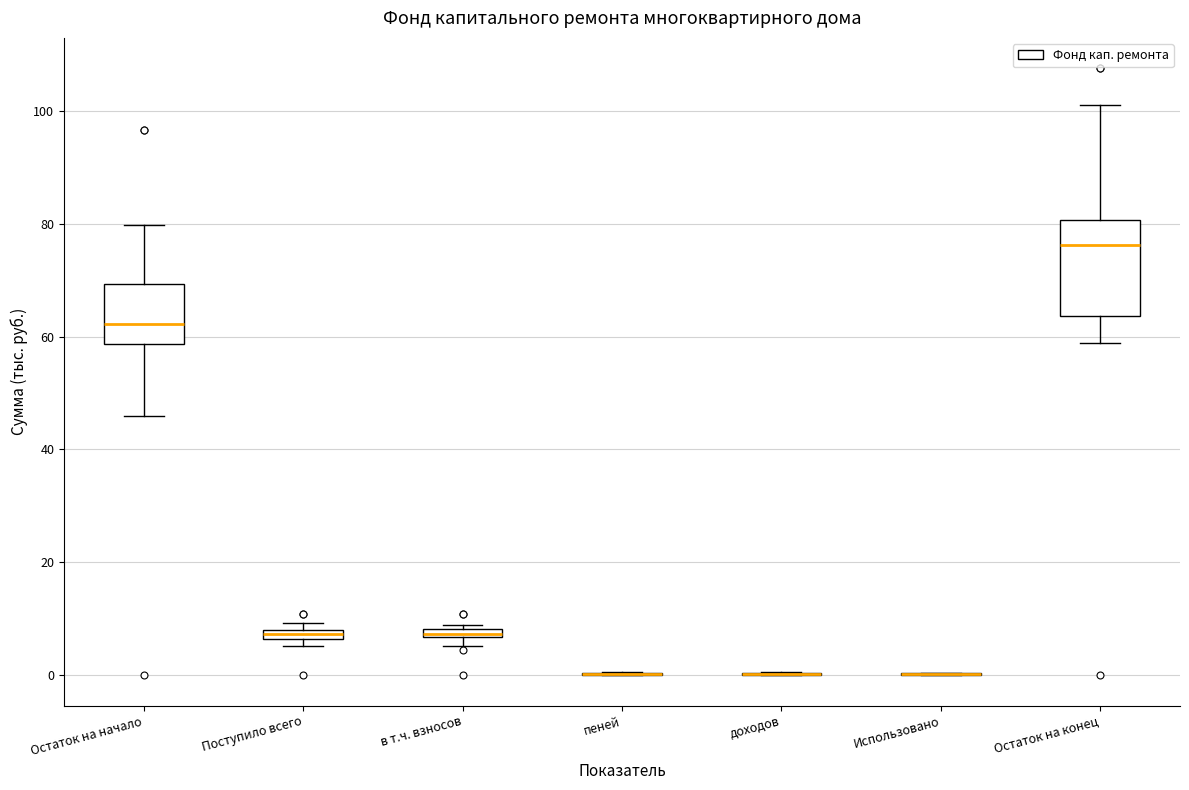

Where does the upper whisker of the box for Остаток на начало end on the y-axis? The values are not printed on the chart, so give them approximately, as read against the axis.

80